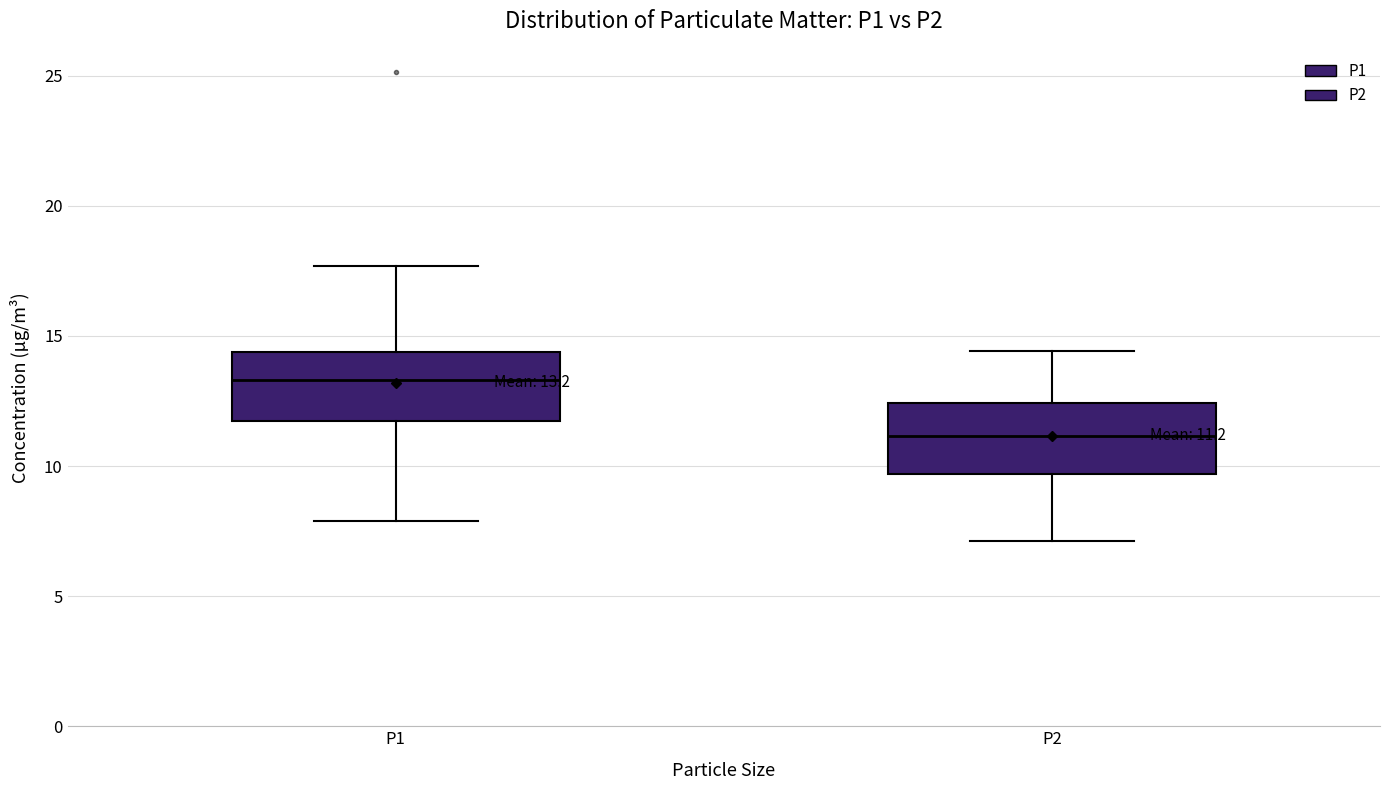

Which box has the highest median line?

P1